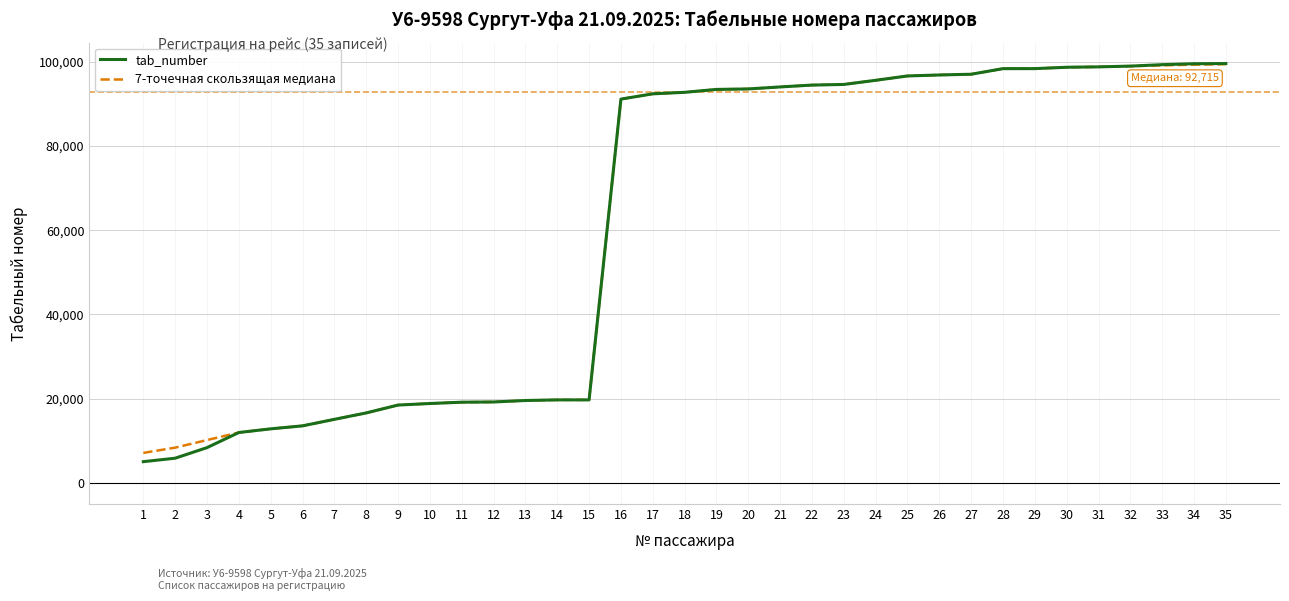

What is the total value across all series at 2?

14276